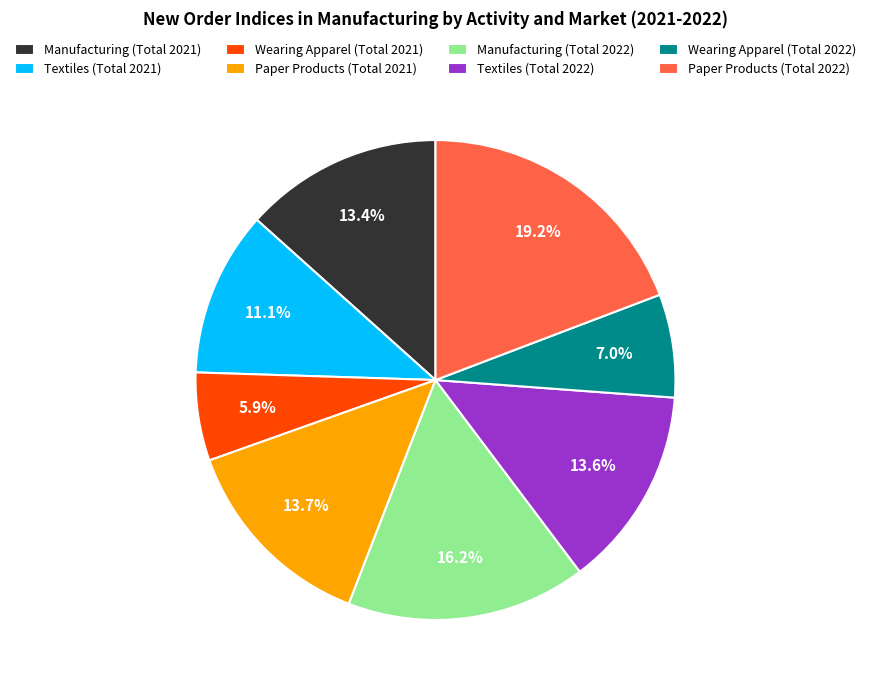

What percentage is the Manufacturing (Total 2021) slice, to the nearest percent?

13%